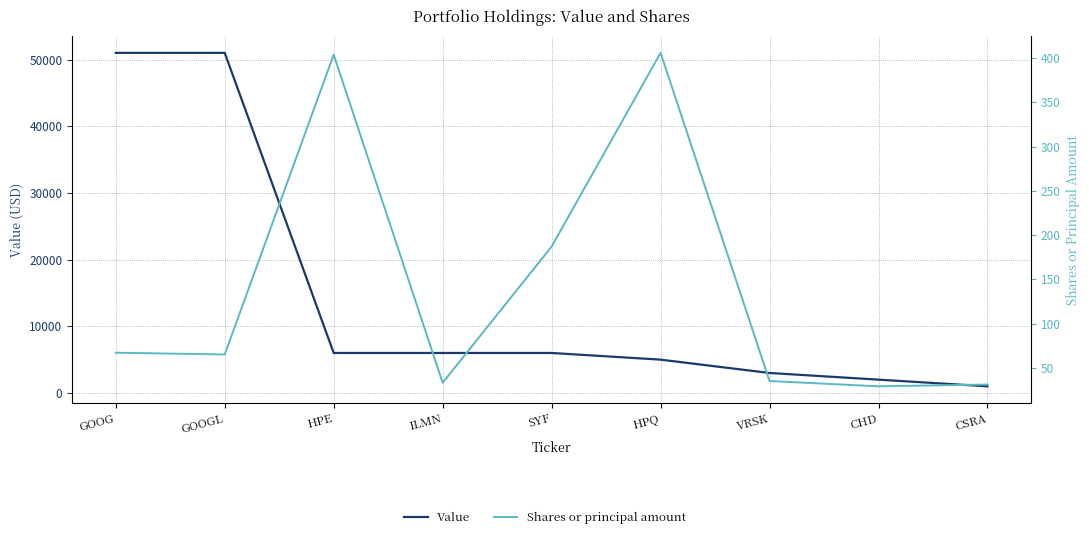

What are all the series names shown in the legend?

Value, Shares or principal amount